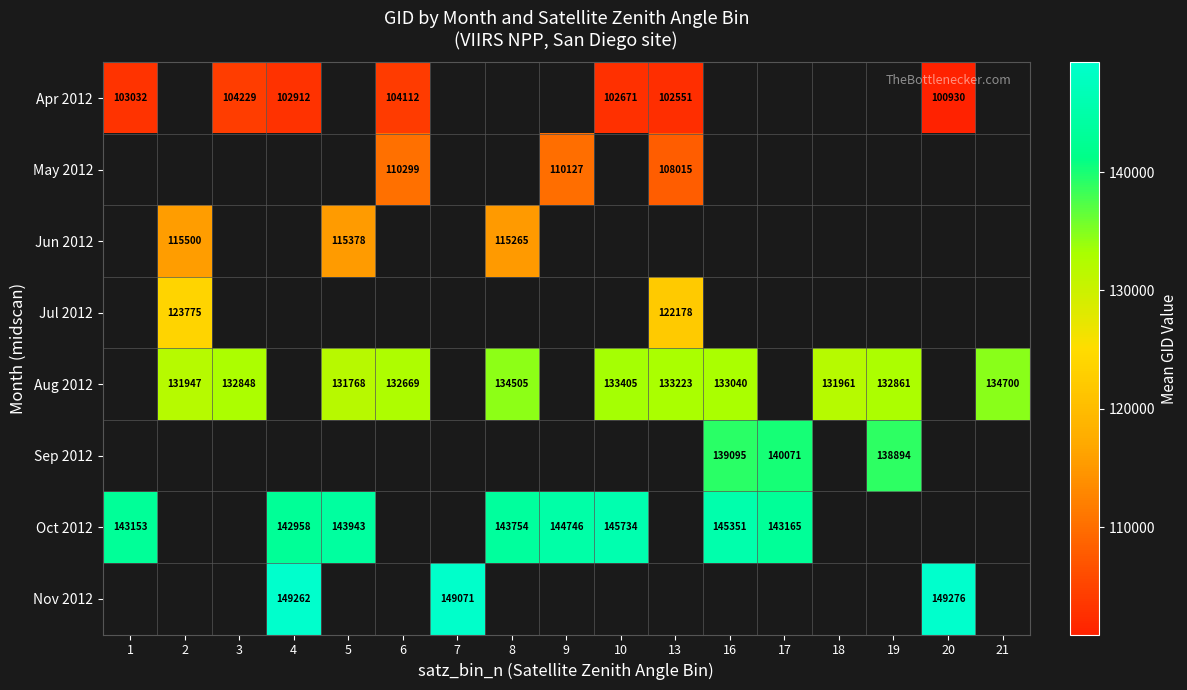

The value of Apr 2012 at 10 is 102671. True or false?

True